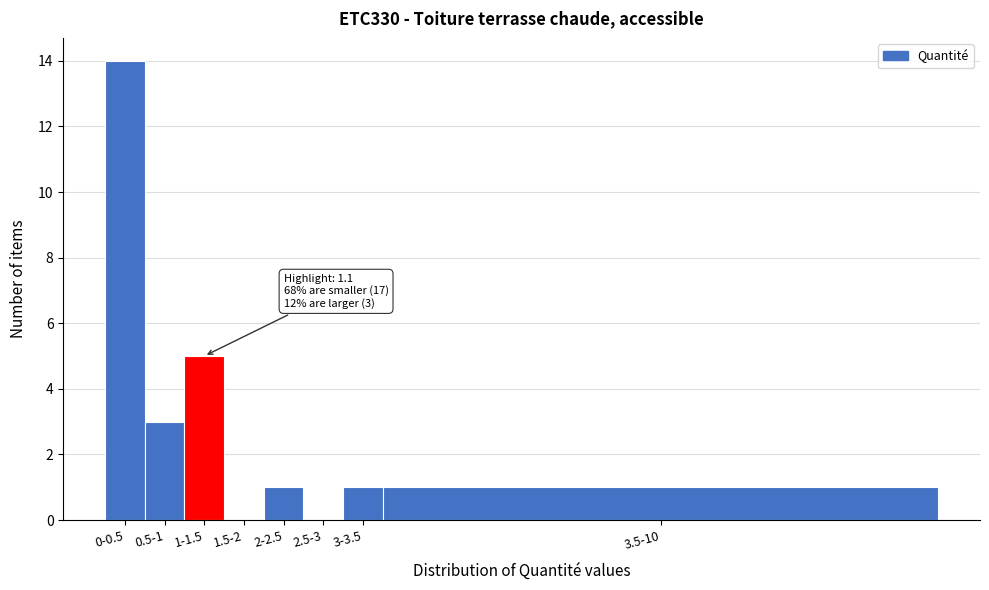

Reading left to right, list all the values displayed in this chart.

0-0.5=14	0.5-1=3	1-1.5=5	1.5-2=0	2-2.5=1	2.5-3=0	3-3.5=1	3.5-10=1